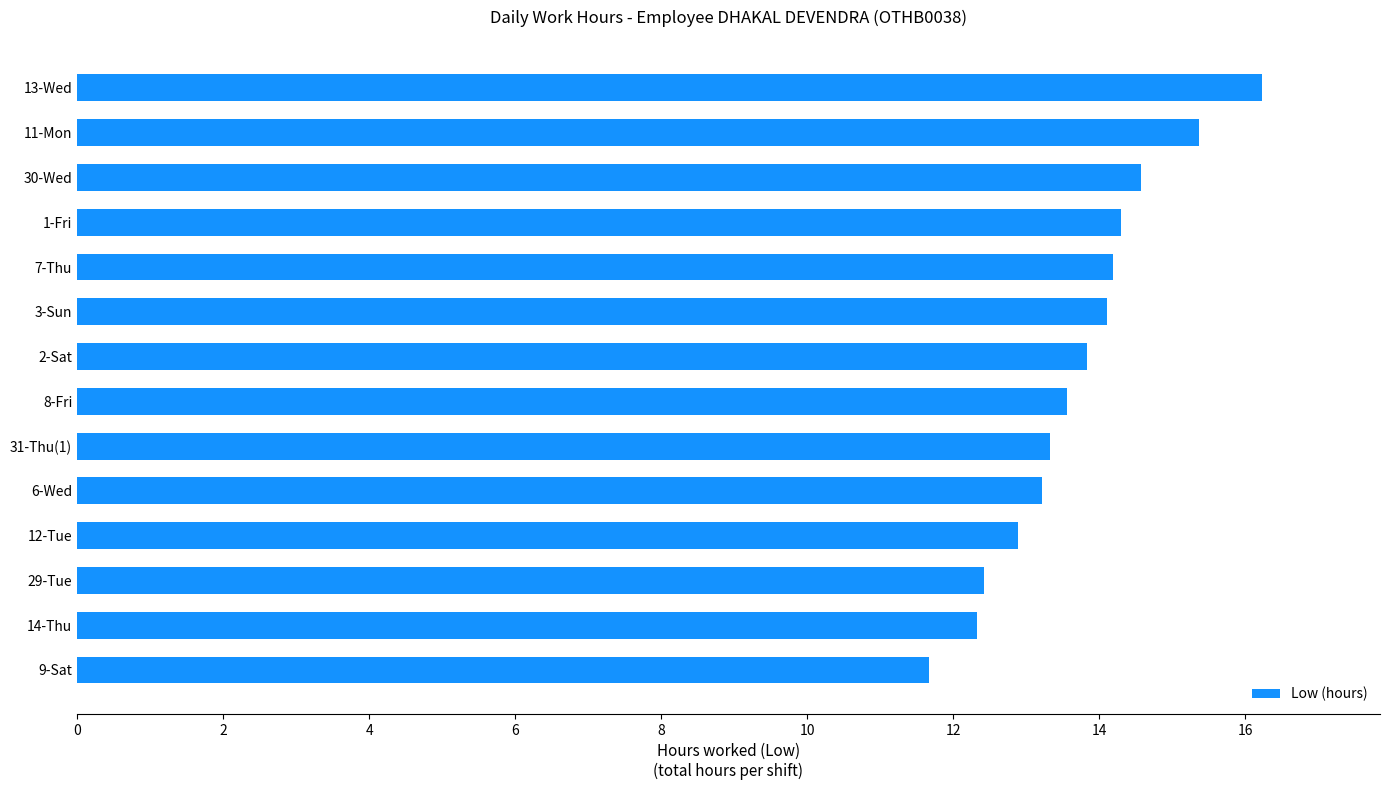

Is it true that the value at 31-Thu(1) is 13.3?

True